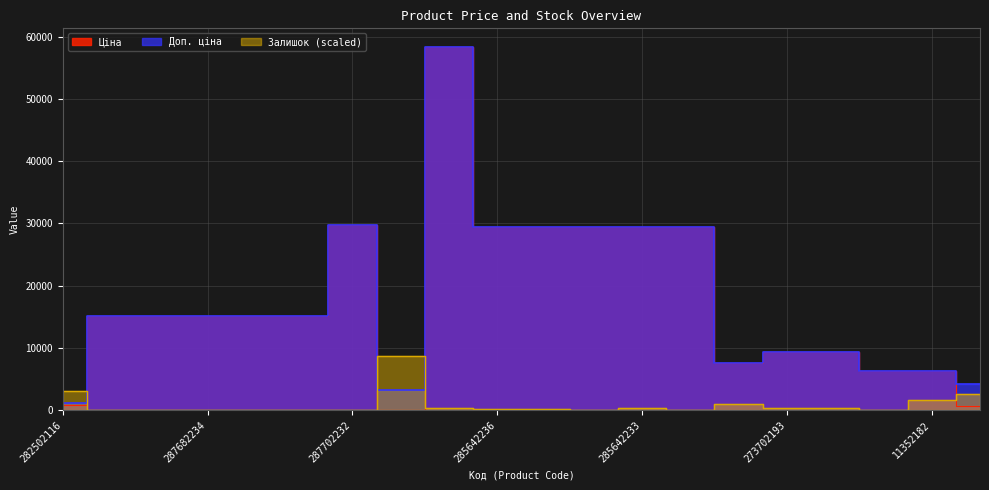

Count the number of categories in the chart.

20